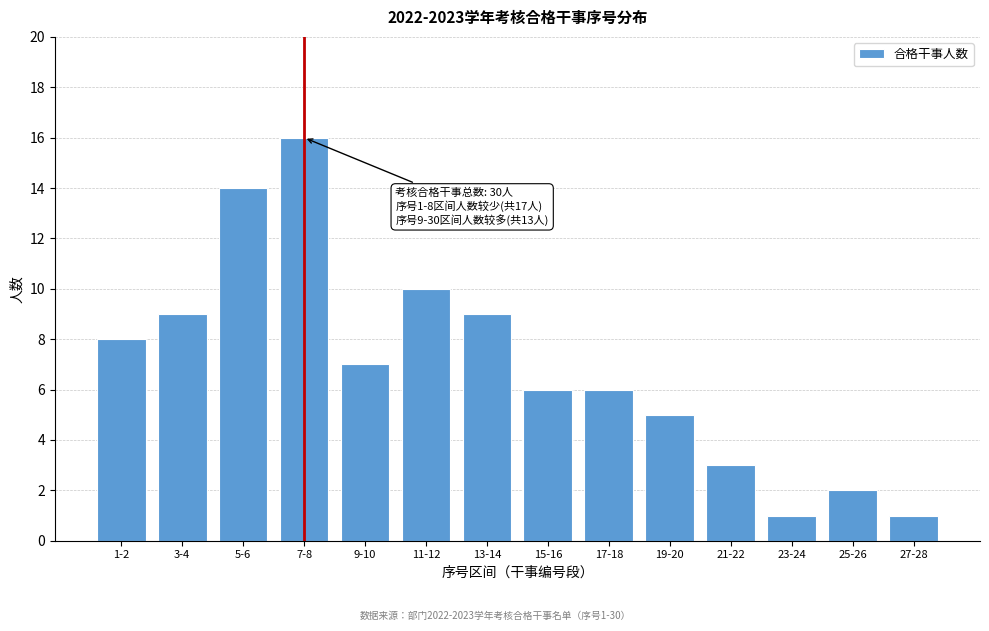

Reading left to right, list all the values displayed in this chart.

8	9	14	16	7	10	9	6	6	5	3	1	2	1